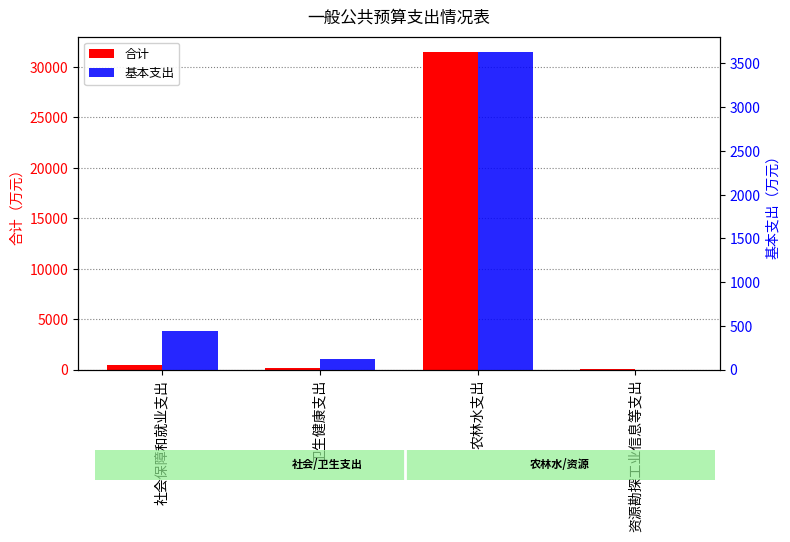

What is the difference between the 基本支出 values at 社会保障和就业支出 and 农林水支出?

3189.3